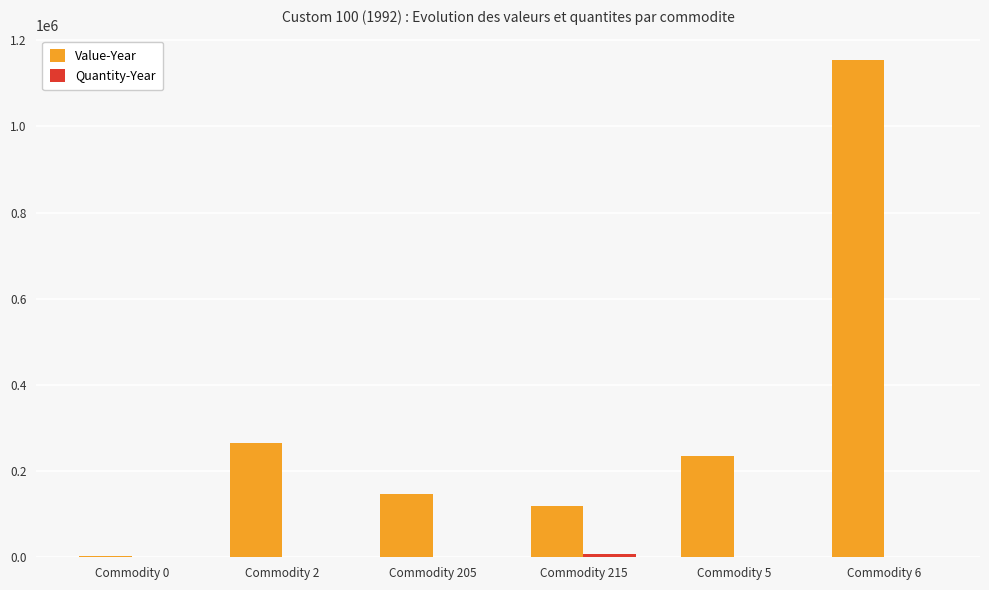

Are the bars grouped side by side (vs. stacked)?

Yes